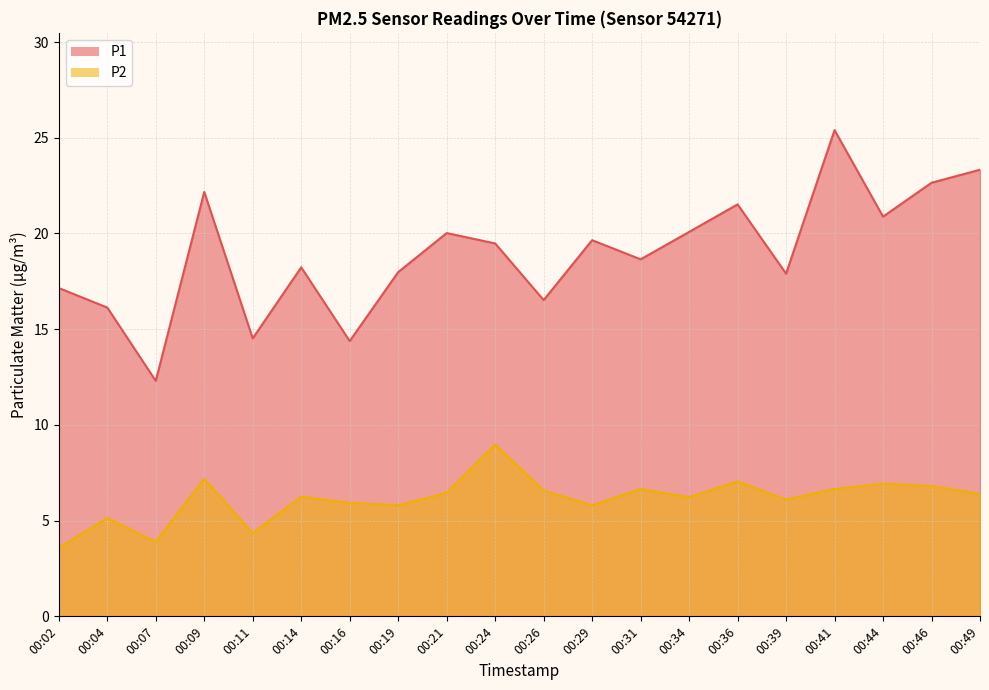

List the series in order of their overall mean, lowest first.

P2, P1